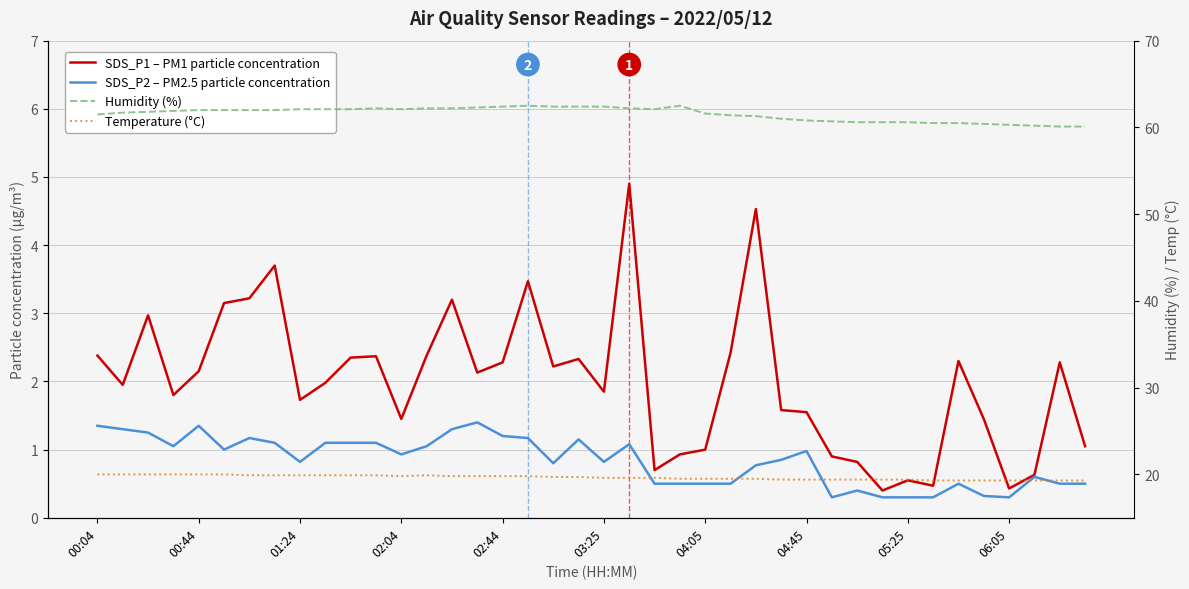

At 06:05, list the series in order from smallest to largest.

SDS_P2 – PM2.5 particle concentration, SDS_P1 – PM1 particle concentration, Temperature (°C), Humidity (%)